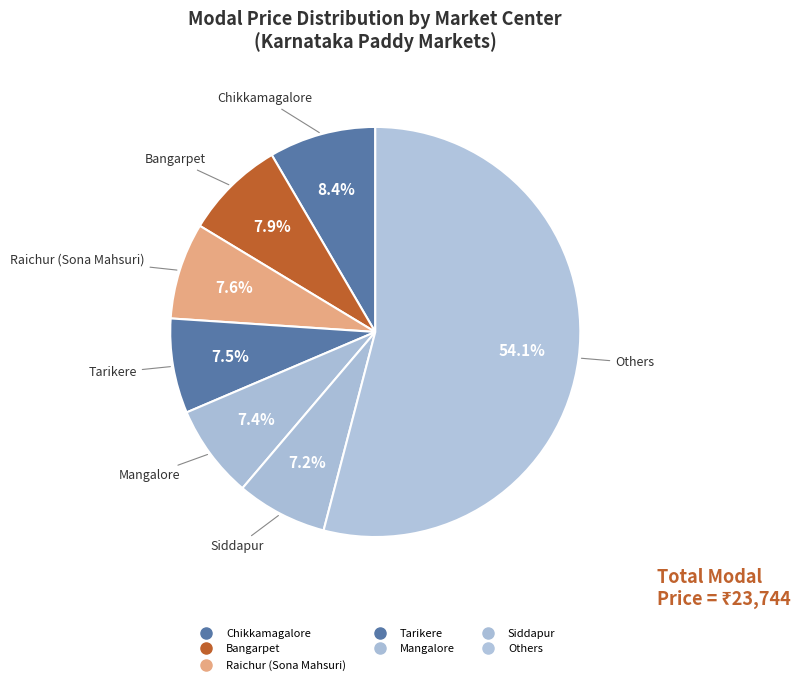

Count the number of slices in the pie.

7